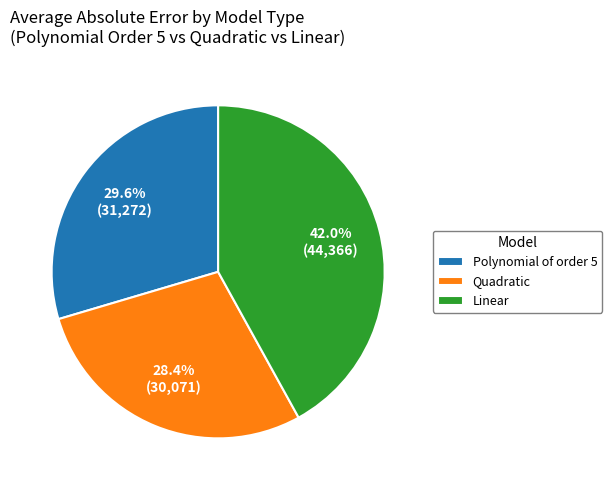

What percentage is NOT represented by Quadratic?

71.6%